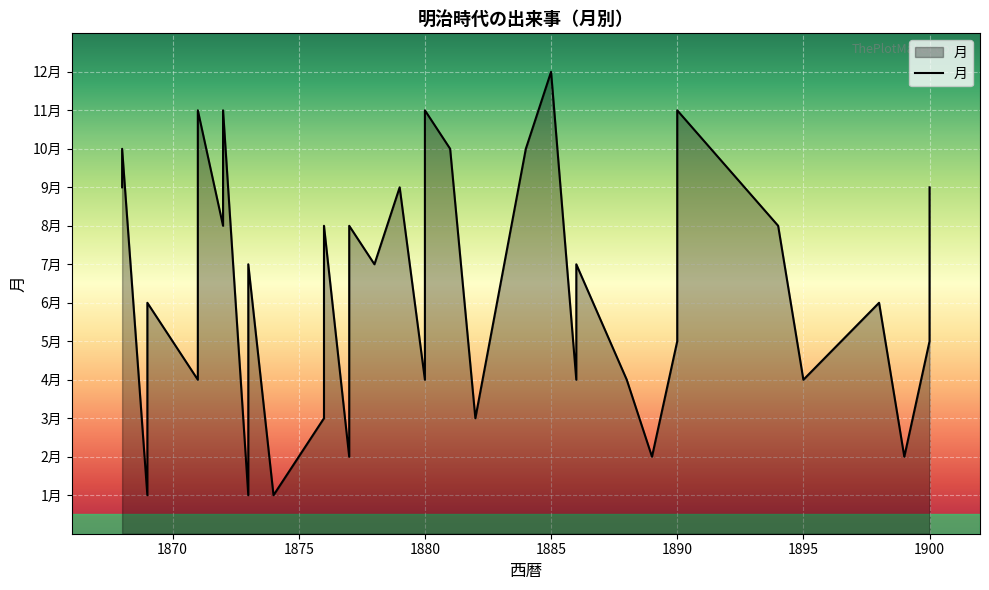

What is the change in value from 1869 to 1880?

+10